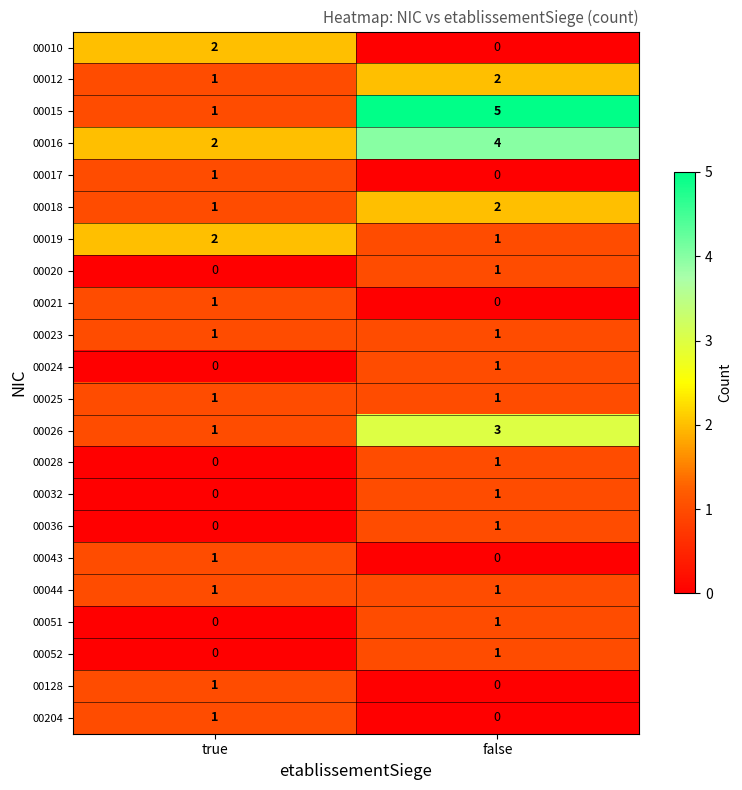

What is the sum of all 00019 values?

3